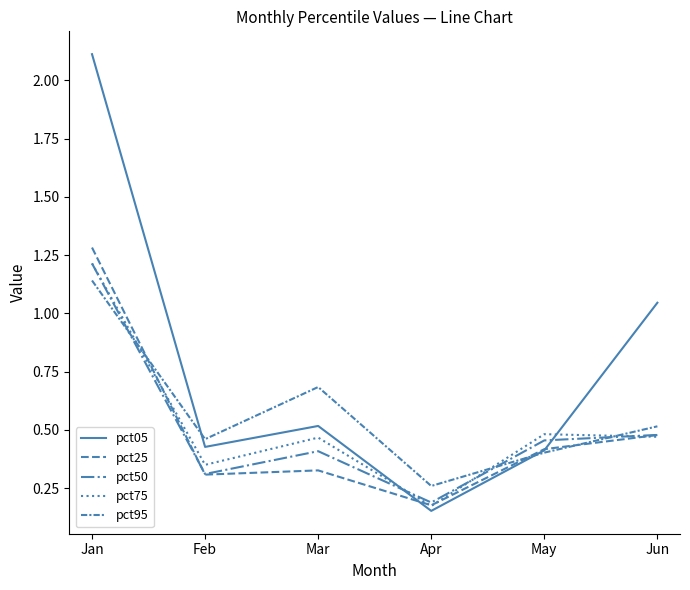

How many categories are shown in the chart?

6